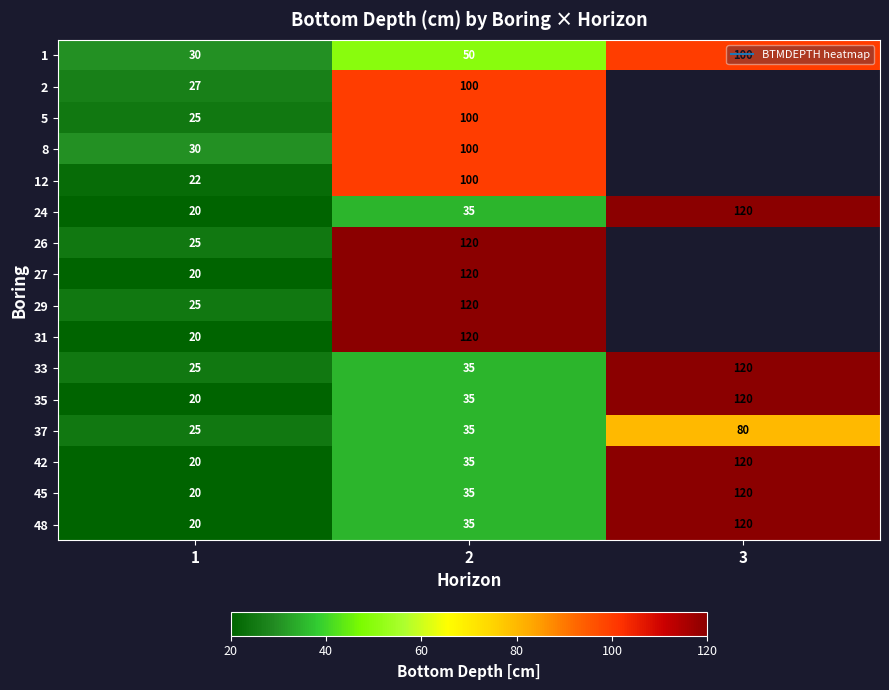

Which category has the highest value in the 42 series?

3